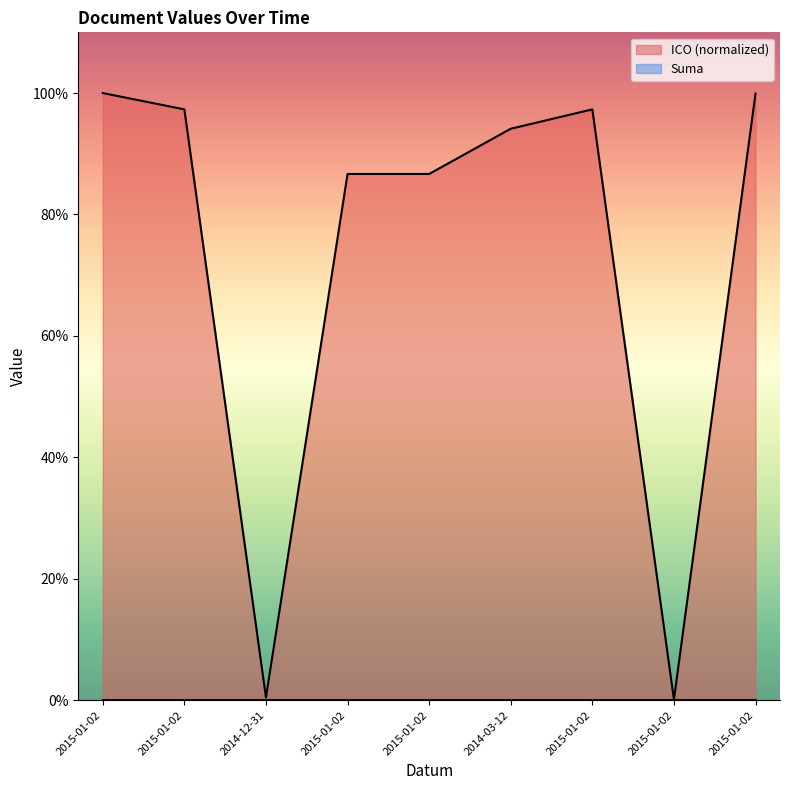

How many interior local valleys (lower than both neighbors) does the data have?

2